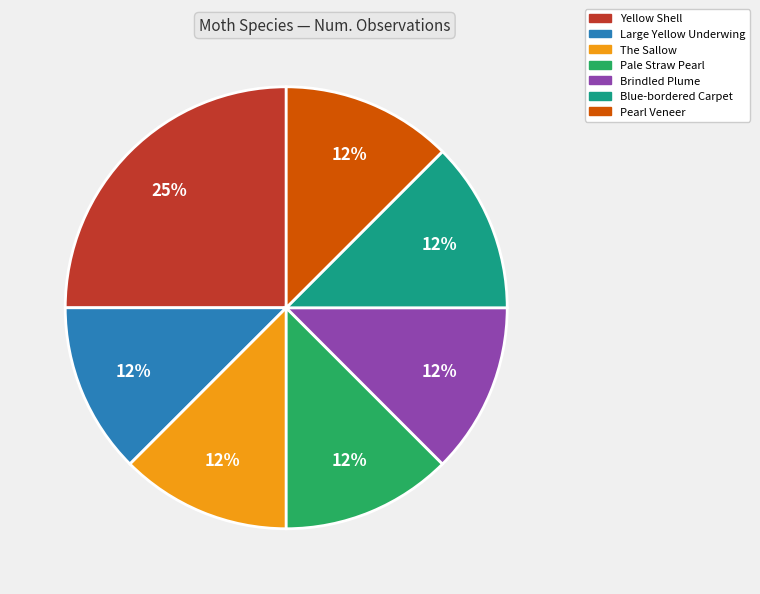

Combined, do Blue-bordered Carpet and Brindled Plume account for over 50%?

No